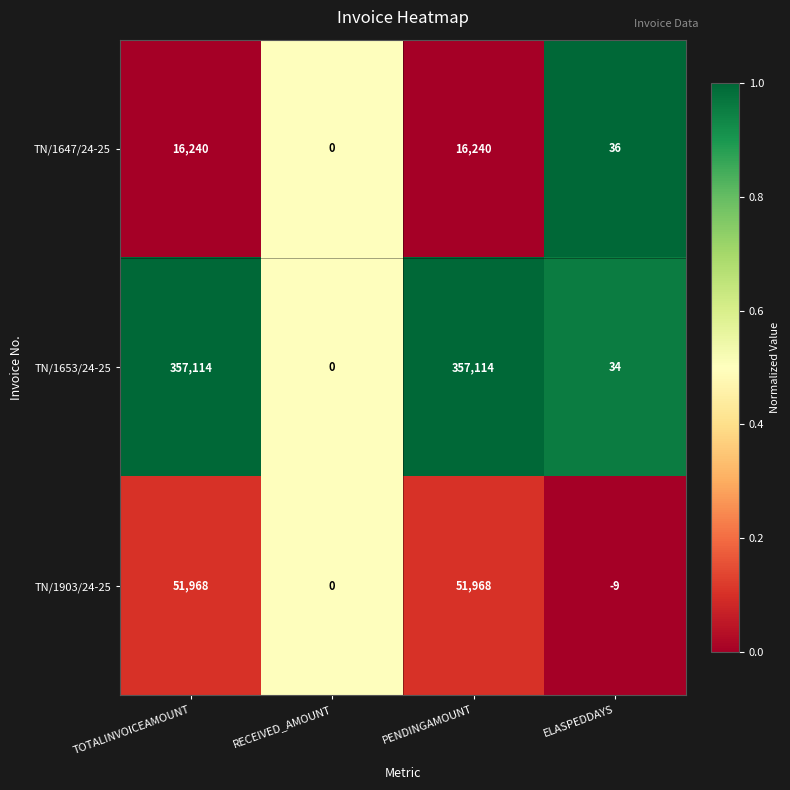

What is the average value of the TN/1647/24-25 series?

8129